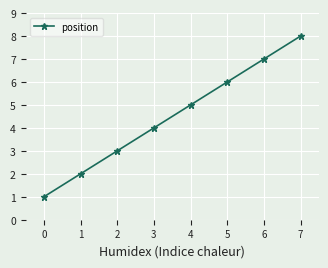

What is the sum of the values at 0 and 4?

6